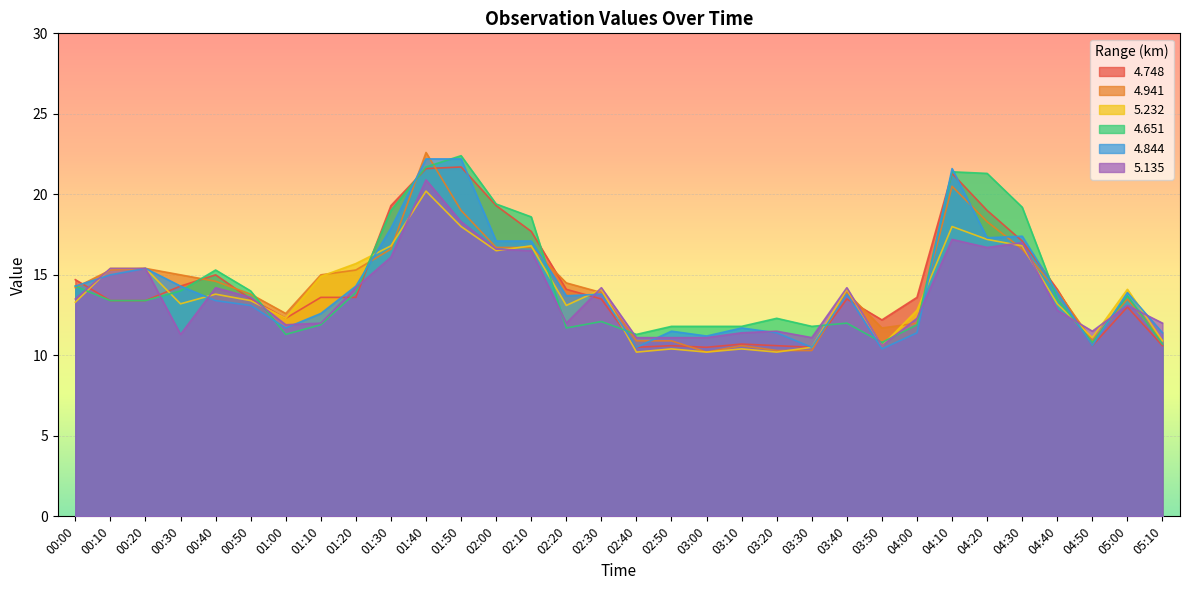

How many lines are shown in the chart?

6